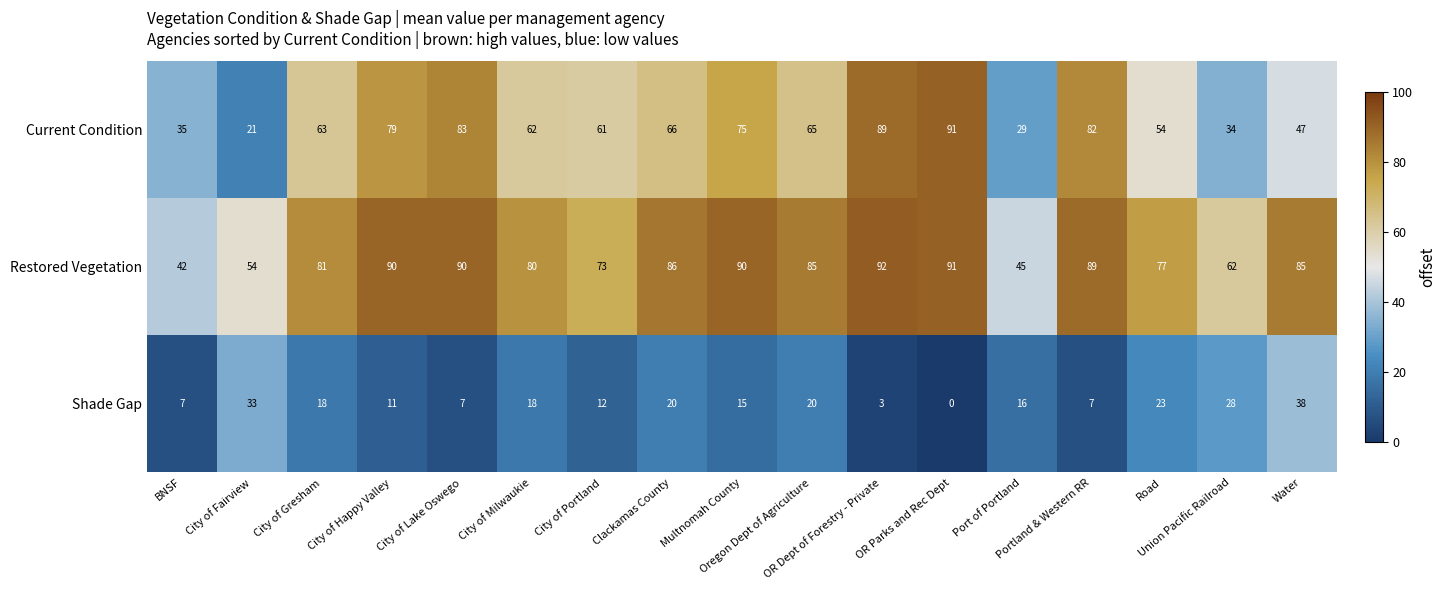

At City of Milwaukie, list the series in order from largest to smallest.

Restored Vegetation, Current Condition, Shade Gap